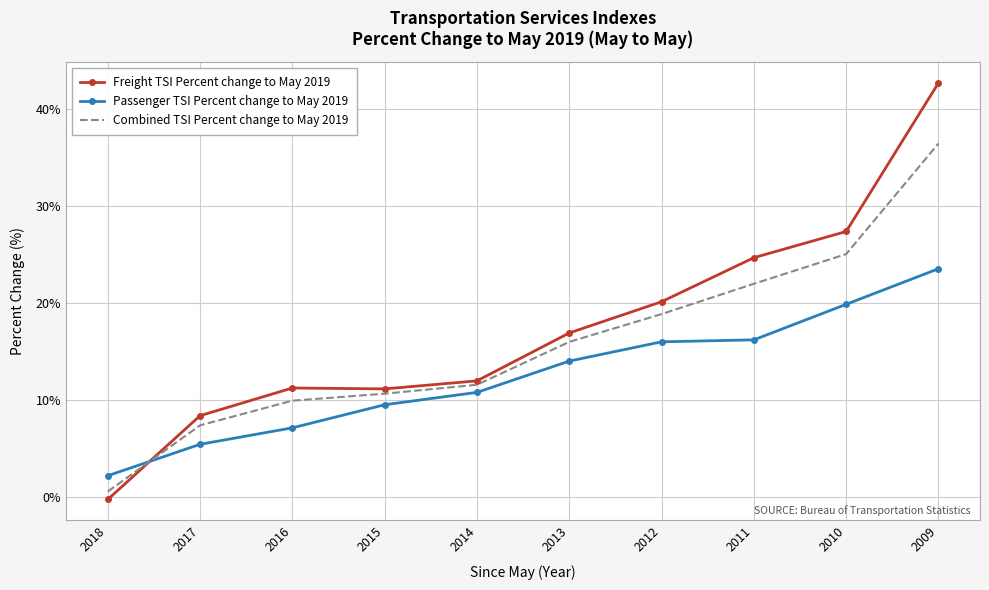

Which label corresponds to the largest value in the chart?

2009